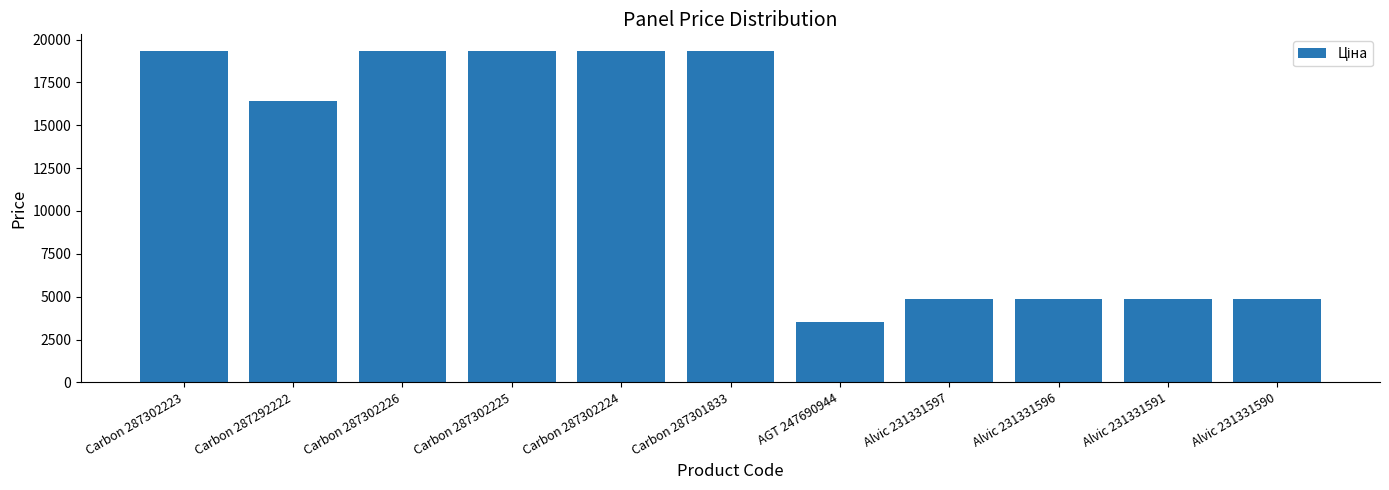

Reading left to right, what are all the values shown in this chart?

19343.1	16448.2	19343.1	19343.1	19343.1	19343.1	3533.1	4853.3	4853.3	4853.3	4853.3